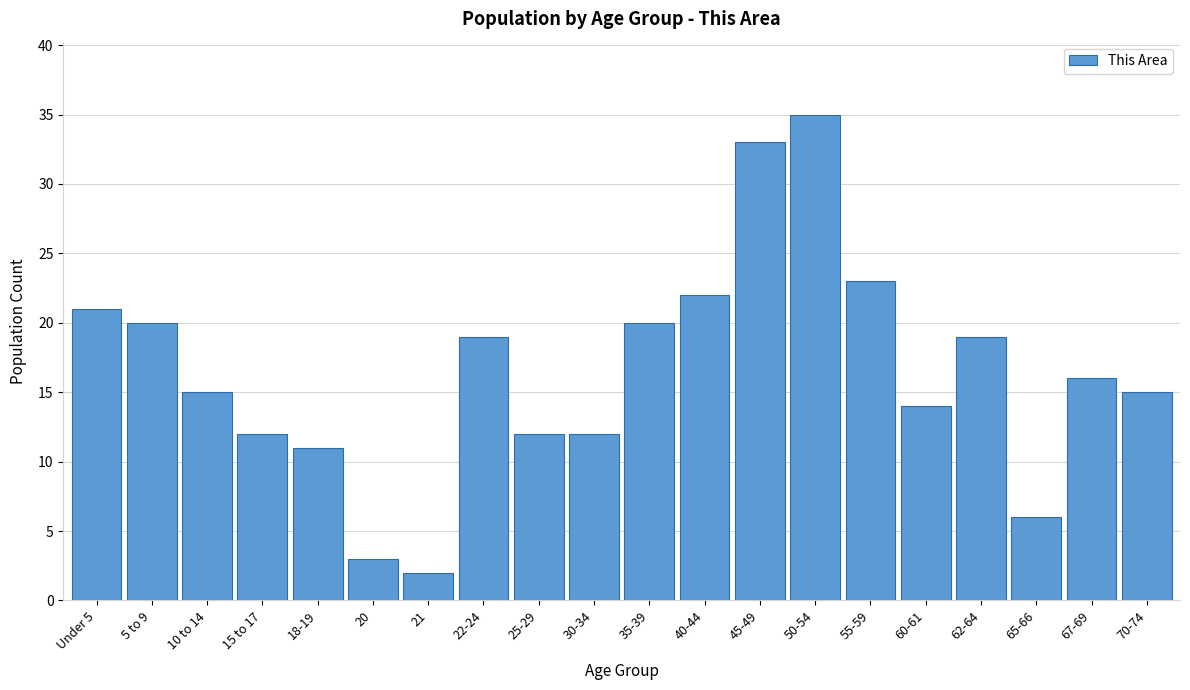

Reading right to left, list all the values displayed in this chart.

15	16	6	19	14	23	35	33	22	20	12	12	19	2	3	11	12	15	20	21